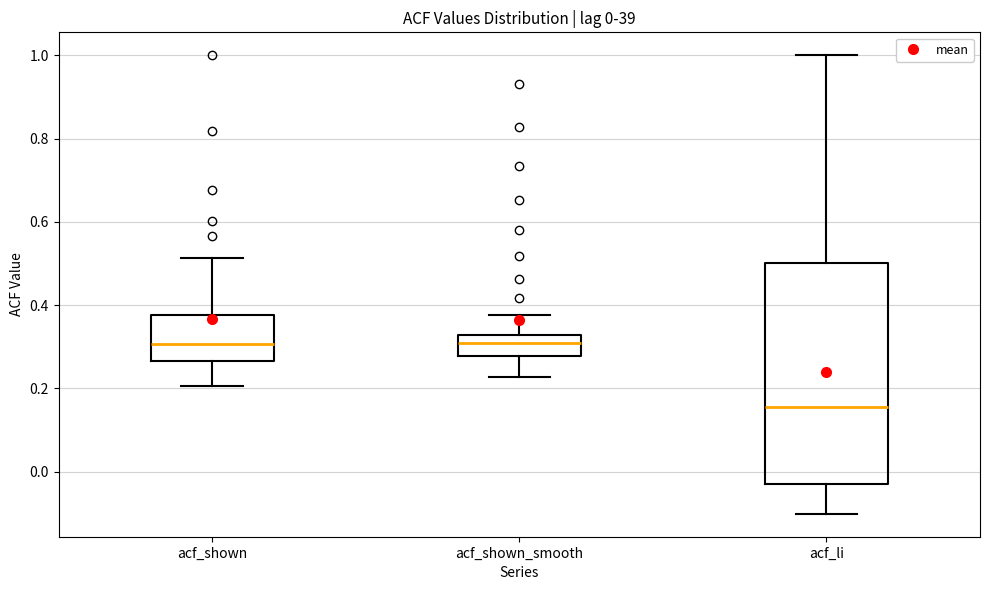

Comparing the boxes themselves (not the whiskers), which one is the tallest?

acf_li